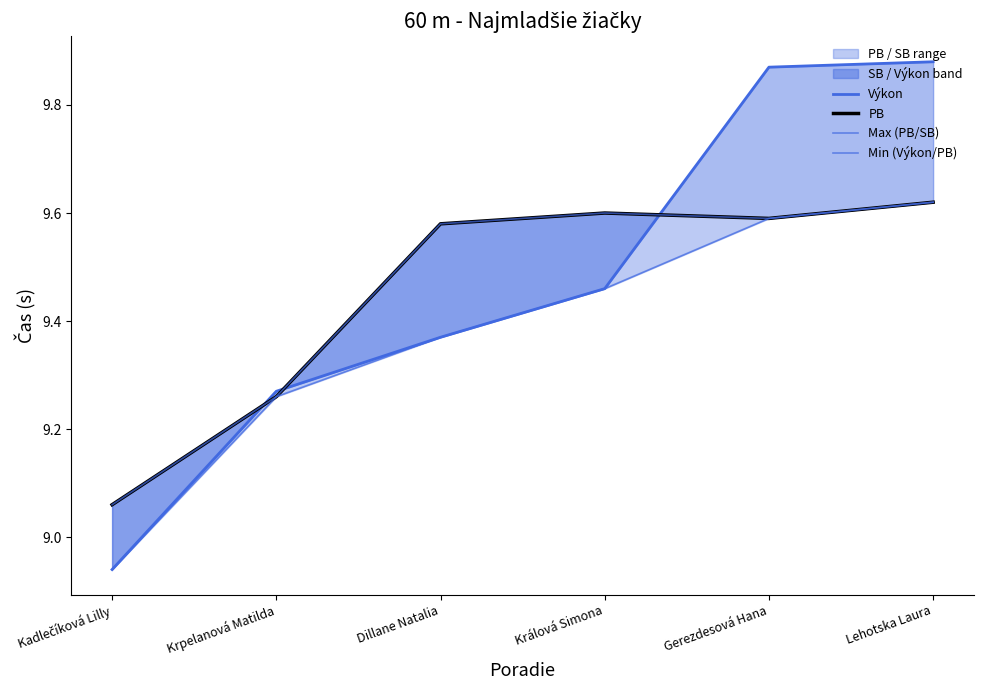

True or false: Výkon has more than 0 points higher than both neighbors.

False